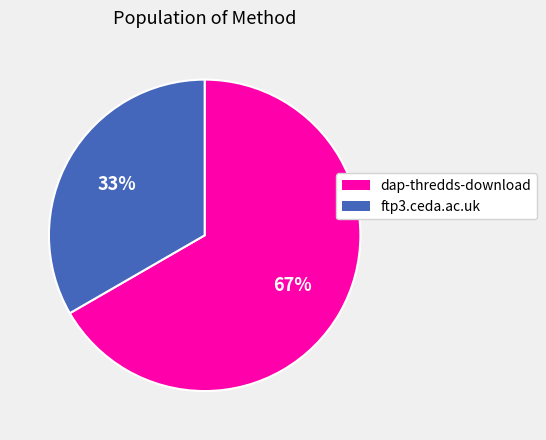

Which slice represents more than half of the pie?

dap-thredds-download